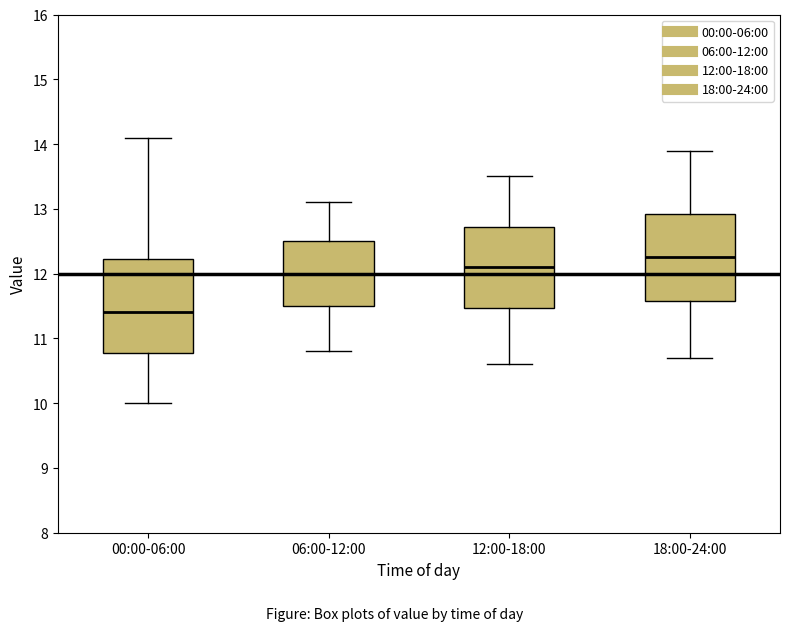

Reading left to right, read every box against the y-axis: the position of its median line, the range the box covers, and the ends of its whiskers. The values are not printed on the chart, so give them approximately, as read against the axis.

00:00-06:00: median 11.4, box 10.8 to 12.2, whiskers 10.0 to 14.1
06:00-12:00: median 12.0, box 11.5 to 12.5, whiskers 10.8 to 13.1
12:00-18:00: median 12.1, box 11.5 to 12.7, whiskers 10.6 to 13.5
18:00-24:00: median 12.3, box 11.6 to 12.9, whiskers 10.7 to 13.9